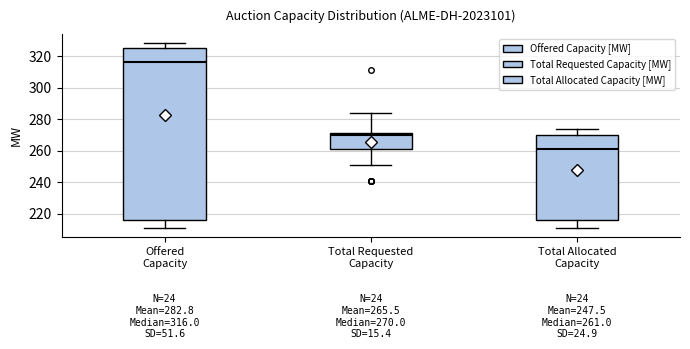

Which box is the tallest, from its lower edge to its upper edge?

Offered Capacity